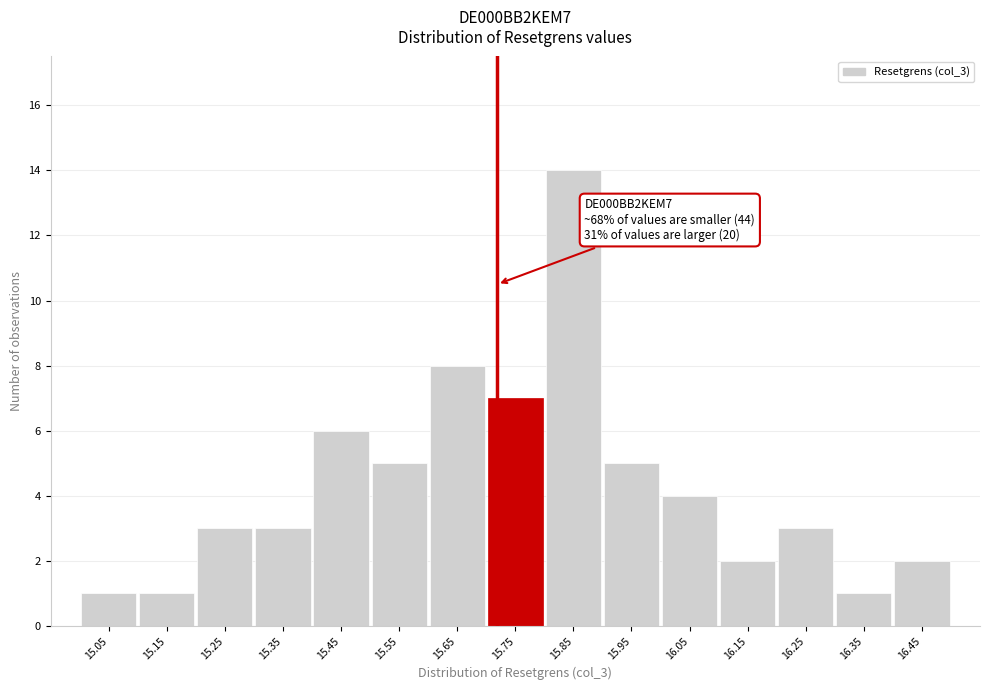

Which range on the x-axis has the tallest bar?

15.8 to 15.9